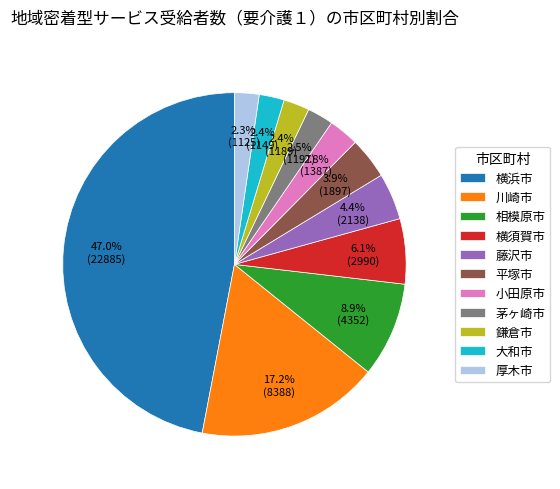

To the nearest percent, what is the difference between the largest and smallest slice percentages?

45%